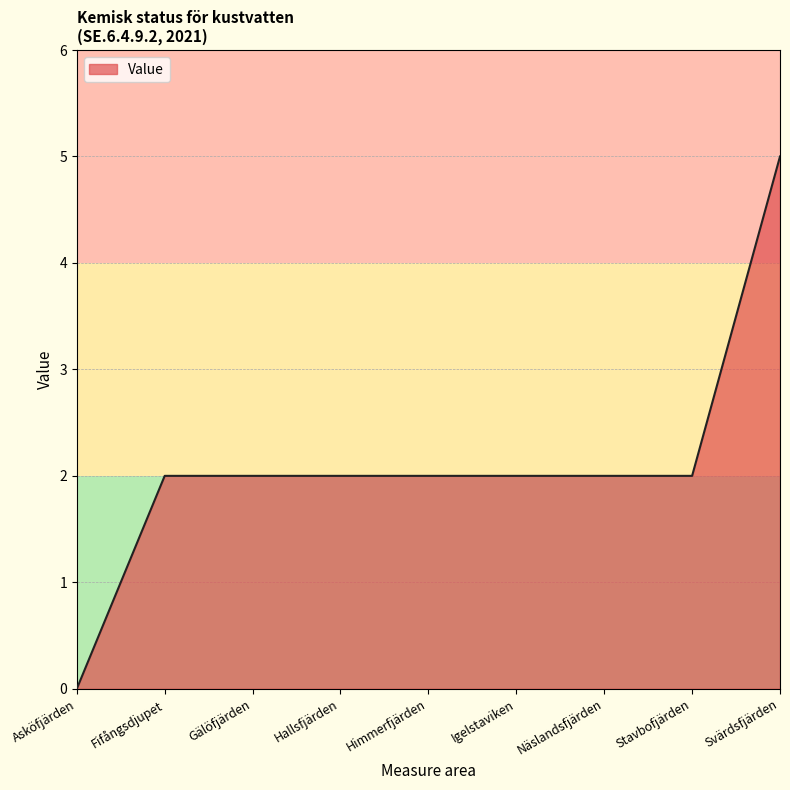

Which has a higher value, Hallsfjärden or Asköfjärden?

Hallsfjärden